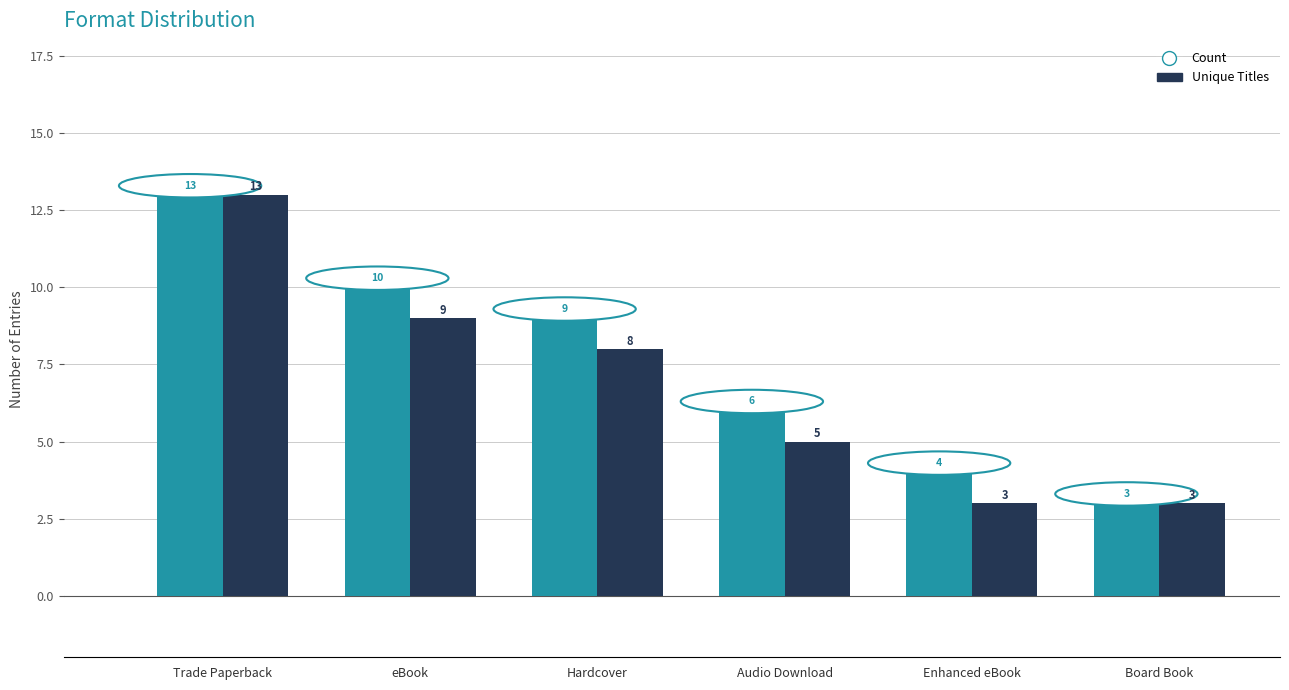

How many groups of bars are there?

6